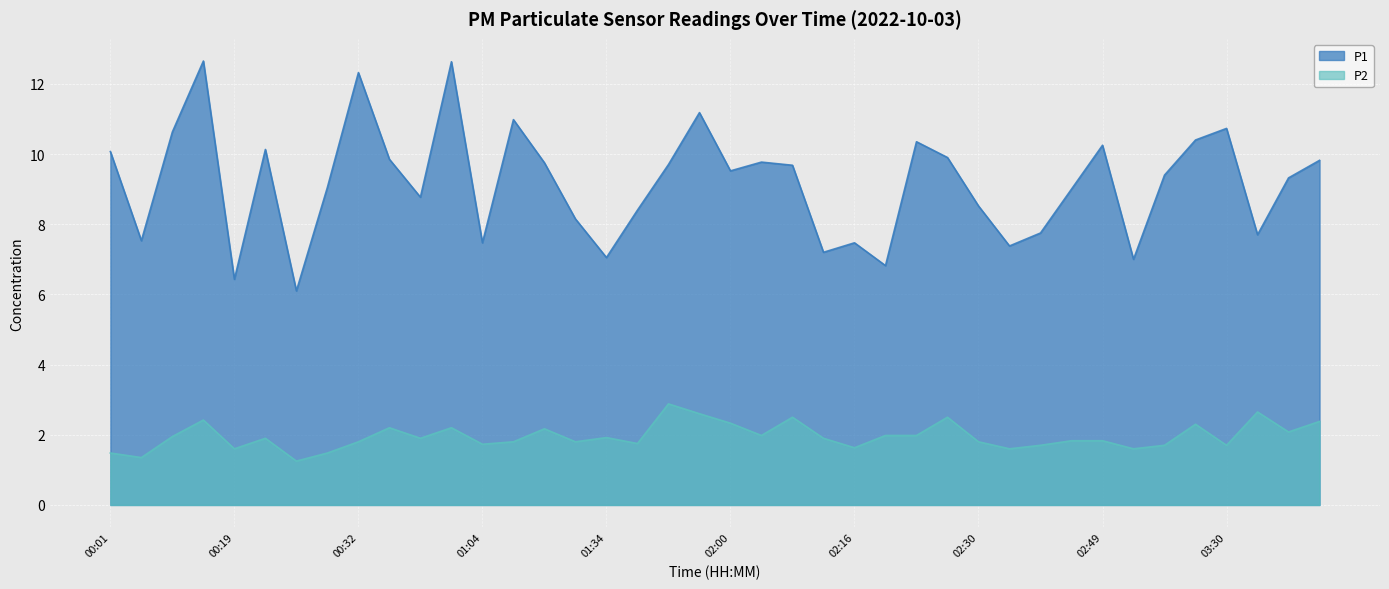

True or false: P2 has a value of 1.8 at 01:29.

True